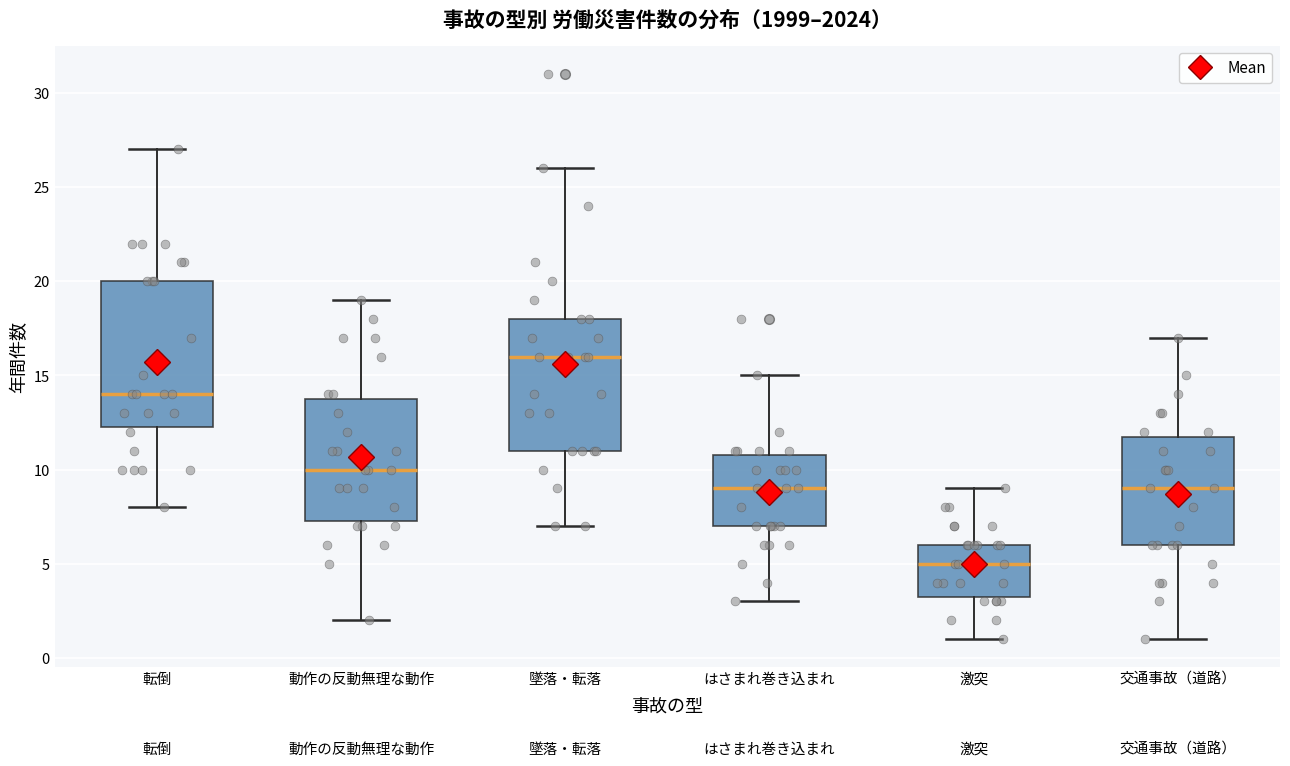

Which box's median line is the highest?

墜落・転落